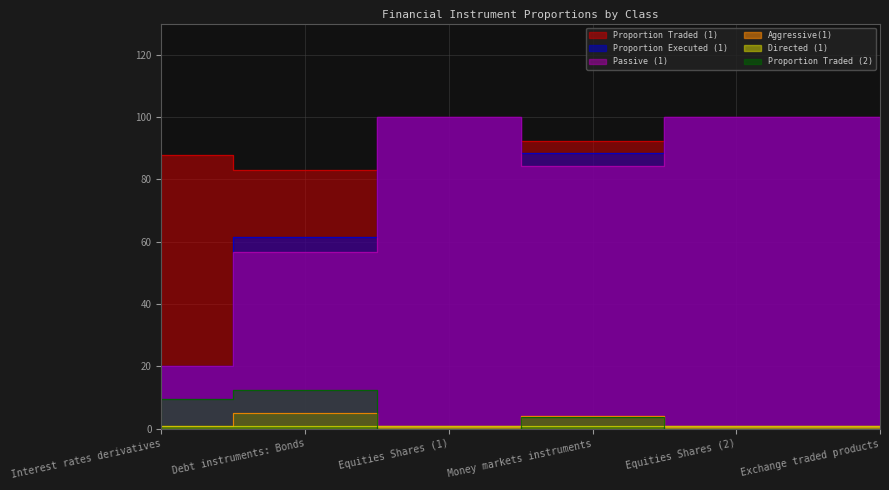

True or false: Aggressive(1) and Proportion Executed (1) cross at least once.

False